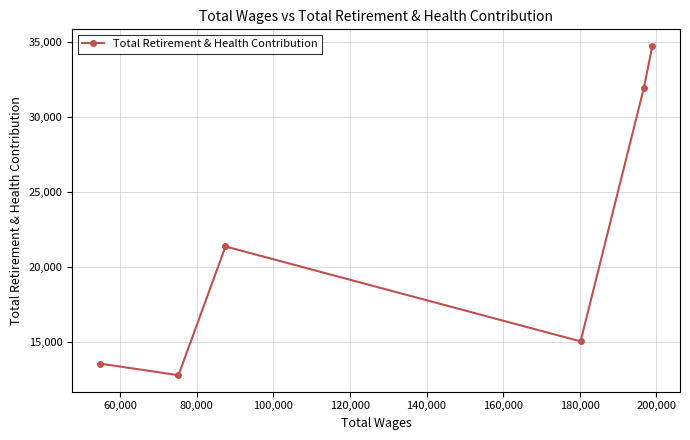

How many points are higher than both their immediate neighbors (excluding endpoints)?

1